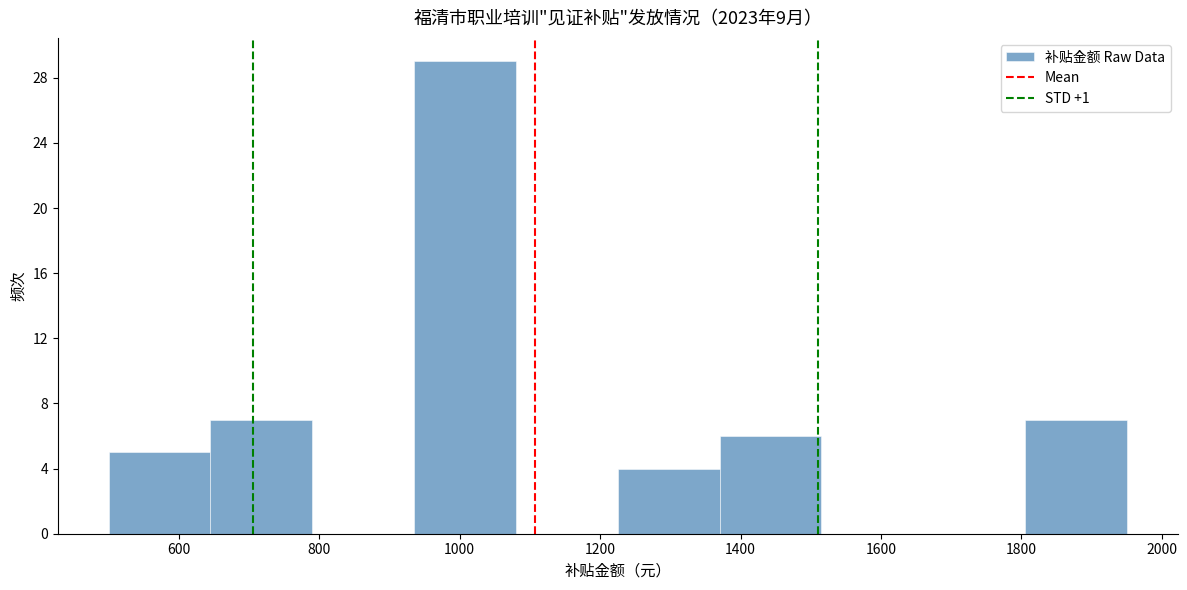

Reading left to right, list every bar in this chart as the range it spans on the x-axis followed by its height. Neither the bar edges nor the heights are printed on the chart, so give them approximately, as read against the axes.

500 to 645: 5
645 to 790: 7
790 to 935: 0
935 to 1080: 29
1080 to 1225: 0
1225 to 1370: 4
1370 to 1515: 6
1515 to 1660: 0
1660 to 1805: 0
1805 to 1950: 7